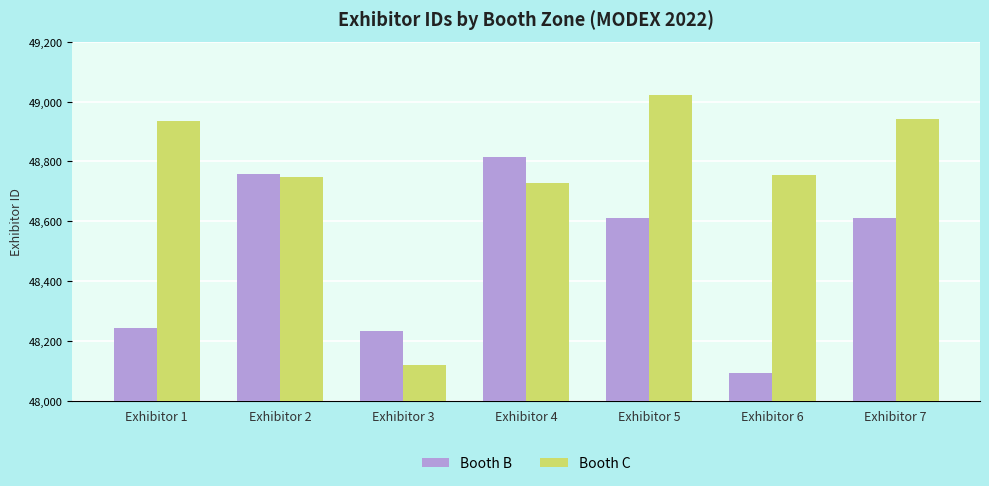

At which label is Booth C closest to 48570?

Exhibitor 4